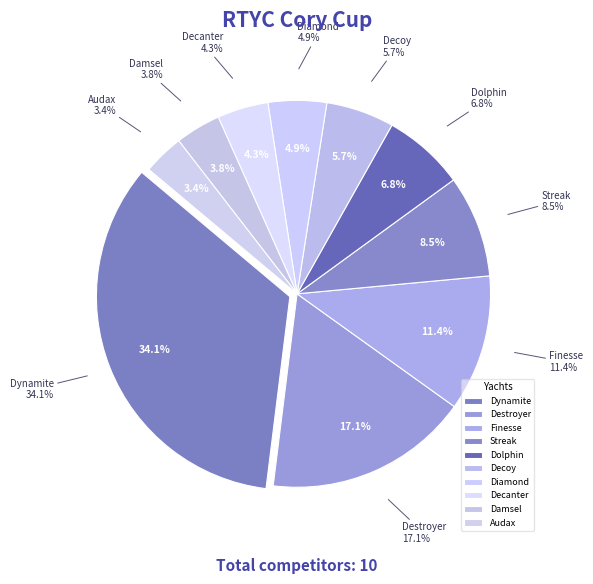

The Diamond slice represents 1% of the pie. True or false?

False